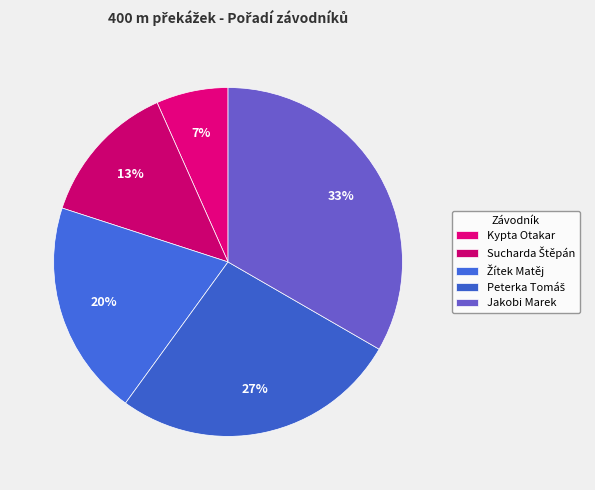

Count the number of slices in the pie.

5